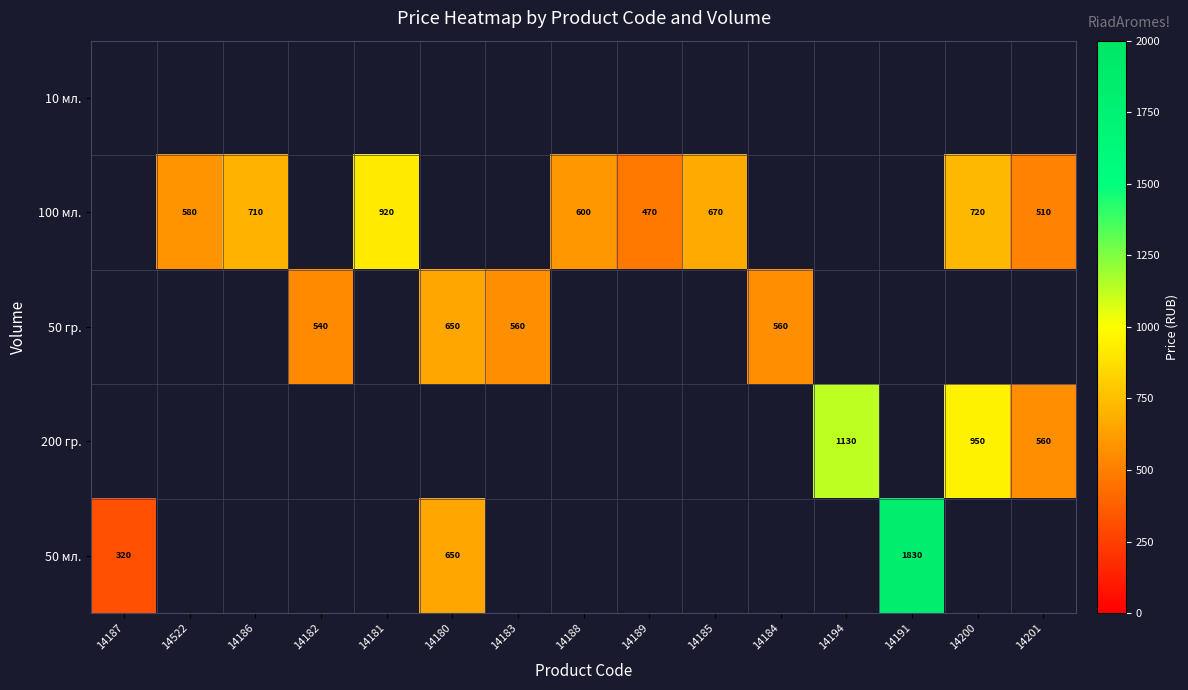

The 100 мл. series shows 470 at 14189. True or false?

True